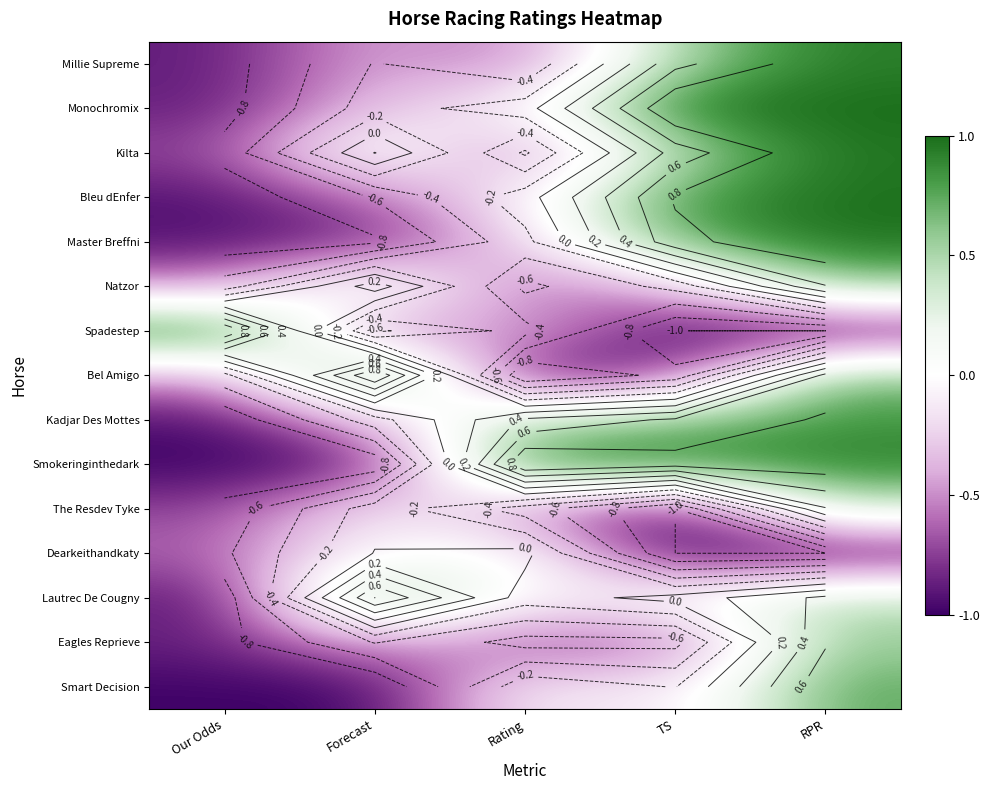

At which label does Smart Decision first exceed 0?

RPR